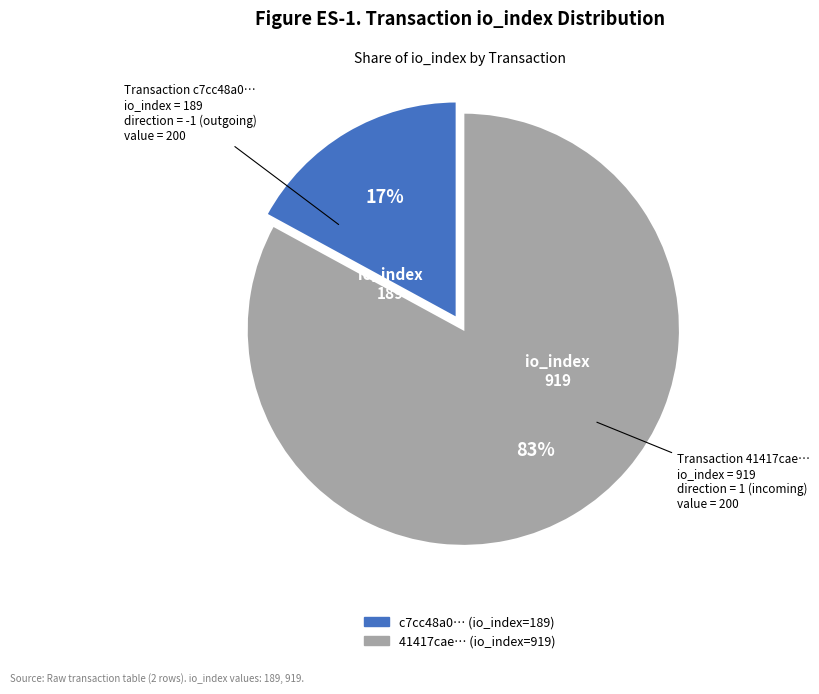

To the nearest percent, what is the average slice percentage?

50%